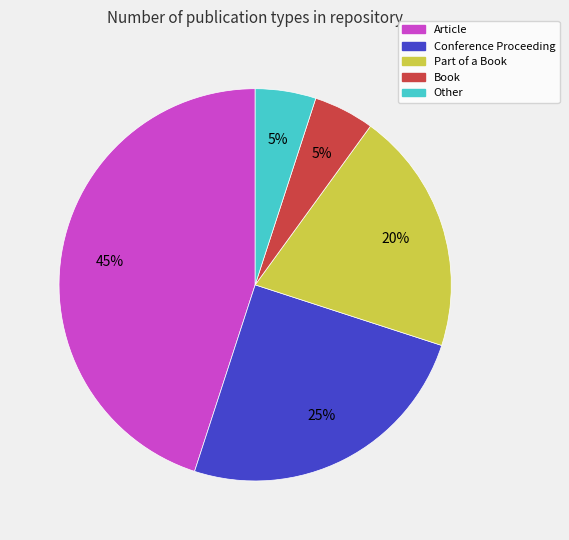

What is the largest slice in the pie chart?

Article